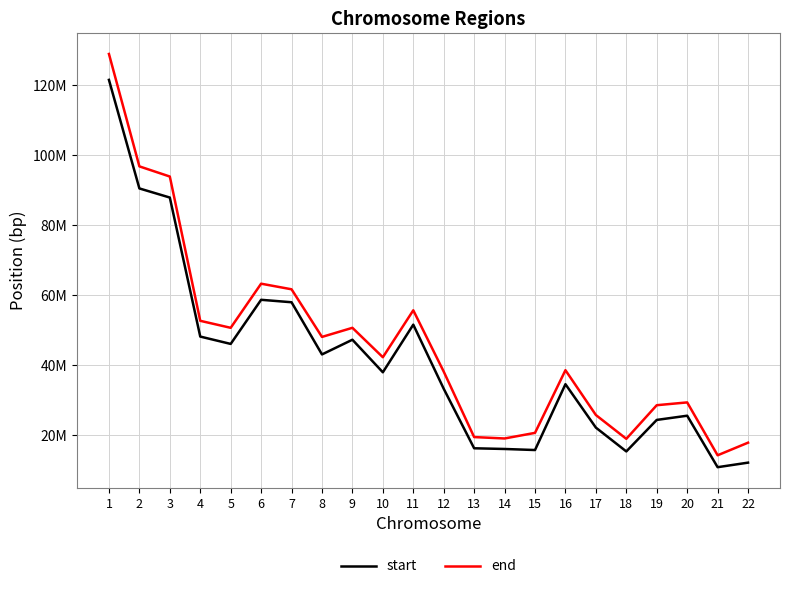

True or false: start and end intersect in this chart.

False